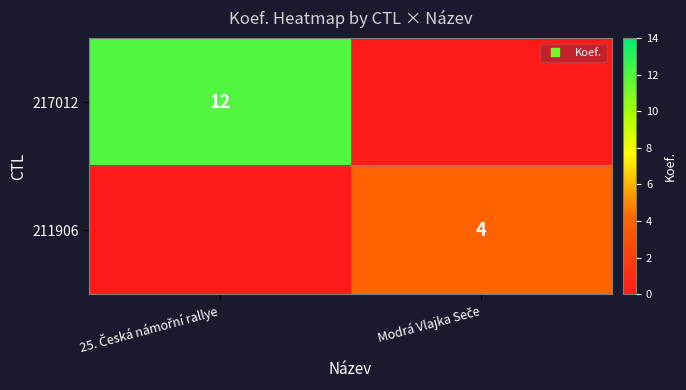

List the labels in order of 217012 value, largest first.

25. Česká námořní rallye, Modrá Vlajka Seče